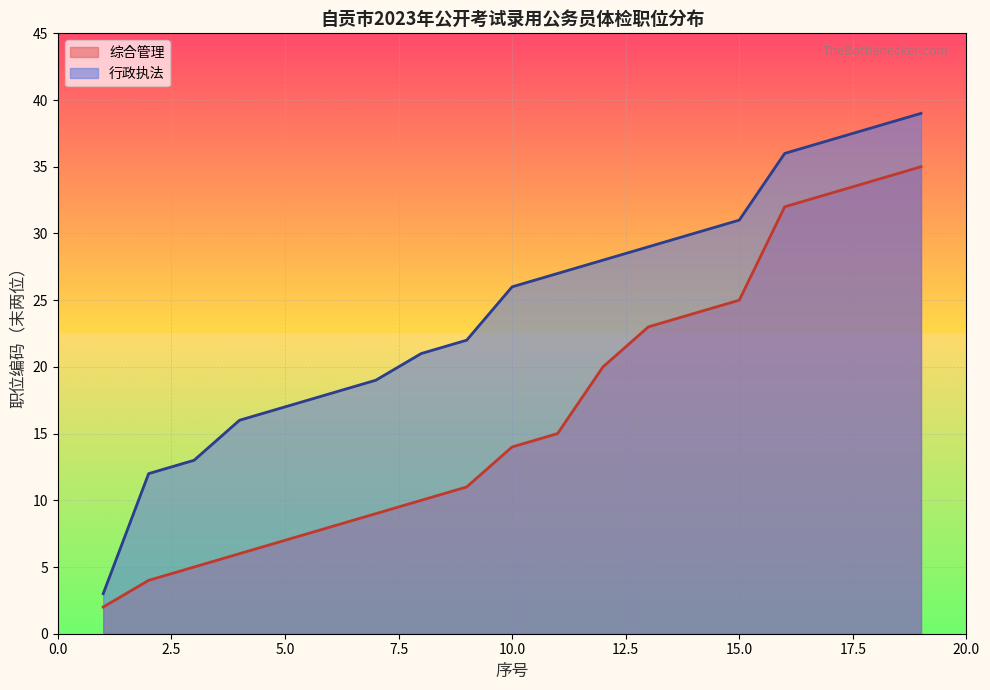

At which category does the chart reach its peak across all series?

19